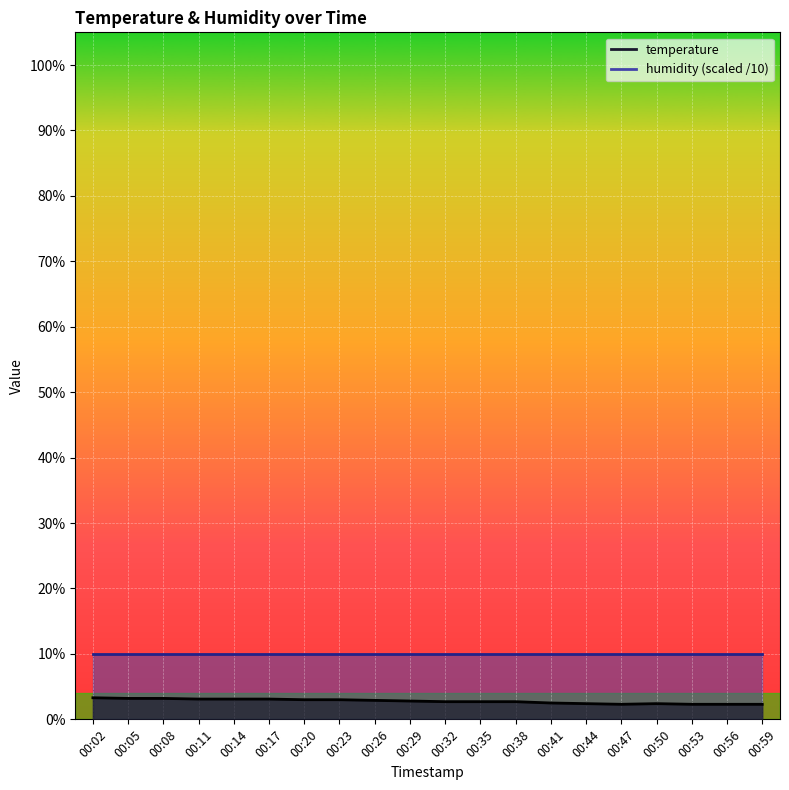

How many interior local valleys (lower than both neighbors) does the data have?

1